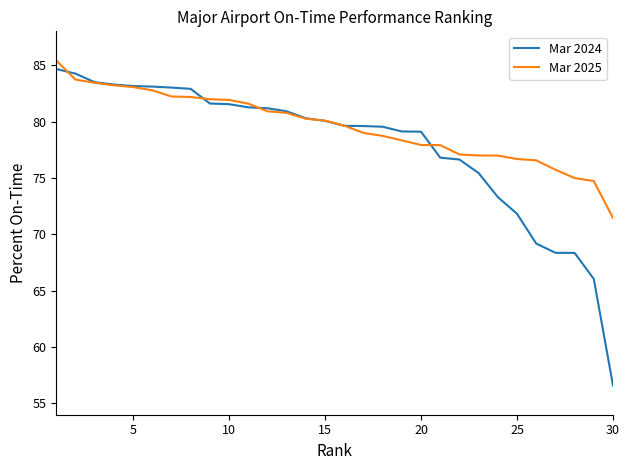

What is the minimum value for Mar 2025?

71.5